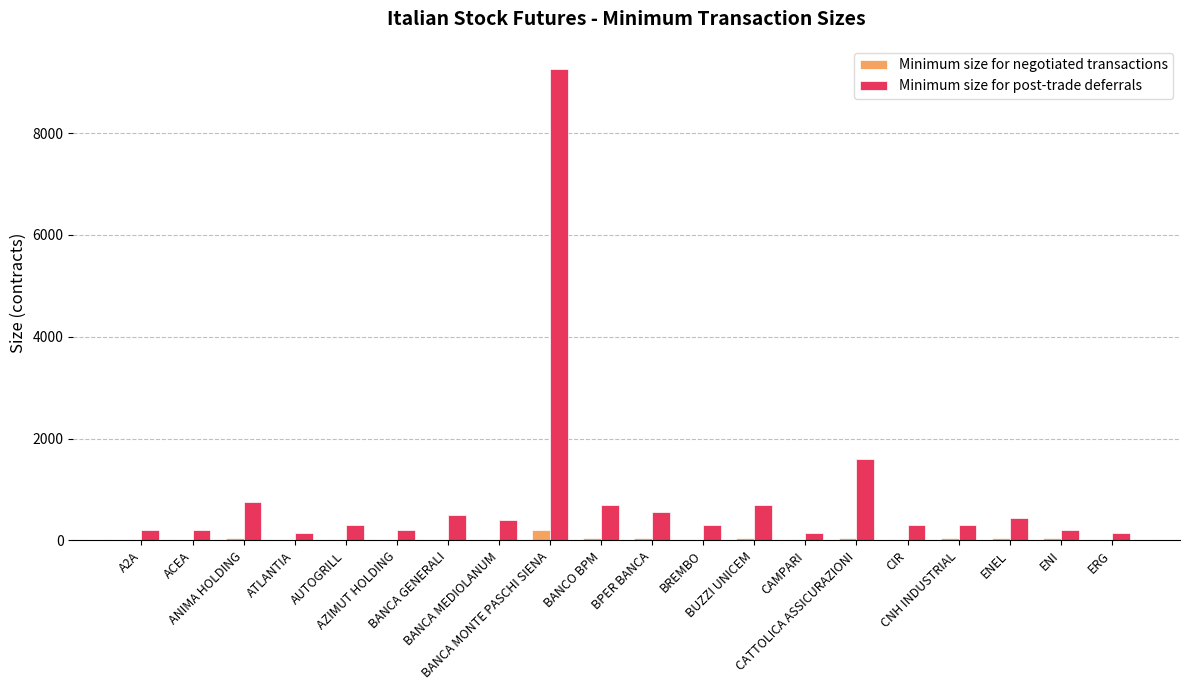

What is the greatest value displayed?

9250